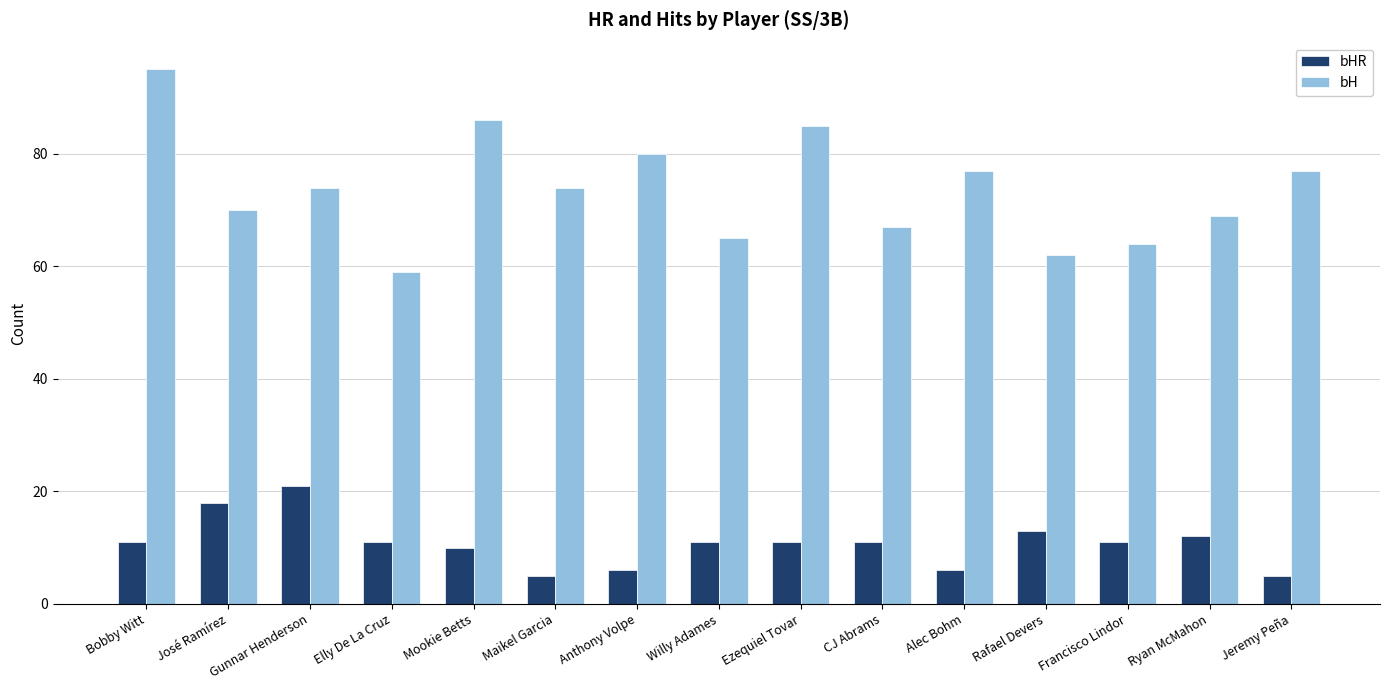

How many bars are there in total?

30